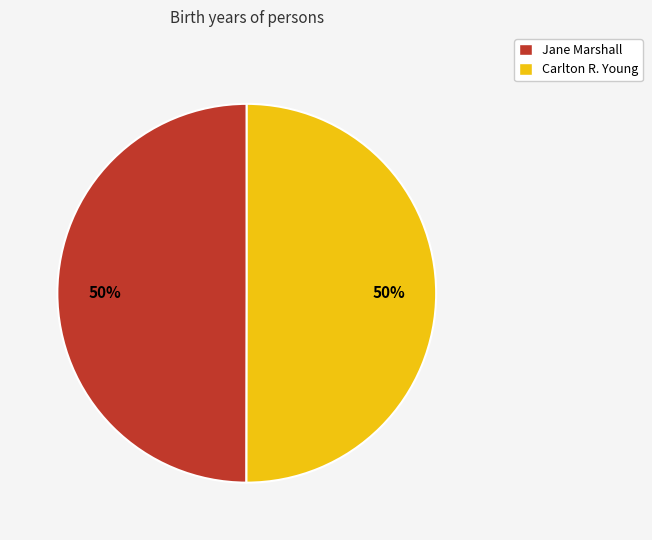

How many segments does this pie chart have?

2